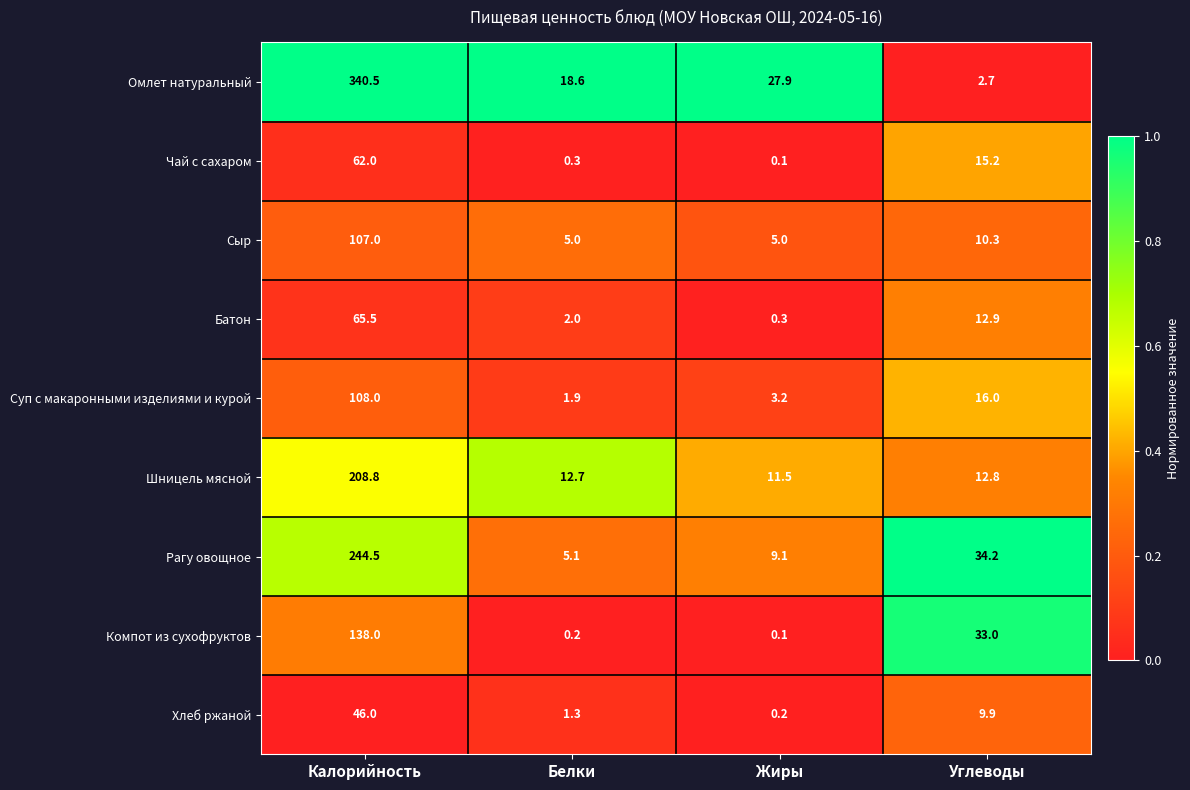

Which label corresponds to the smallest value in the chart?

Жиры